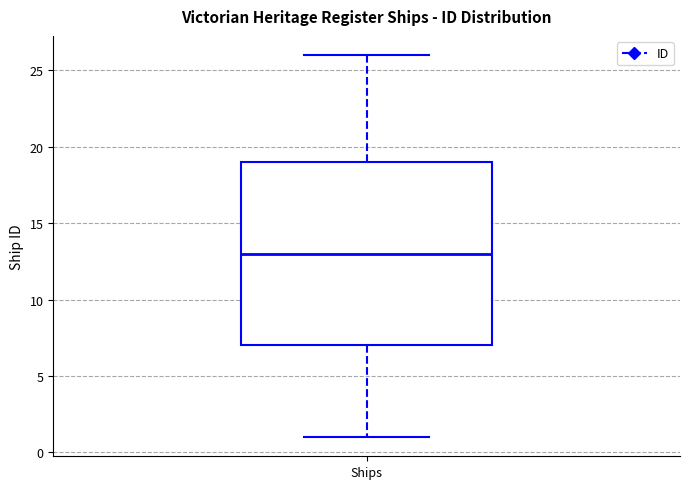

Where does the upper whisker of the box for Ships end on the y-axis? The values are not printed on the chart, so give them approximately, as read against the axis.

26